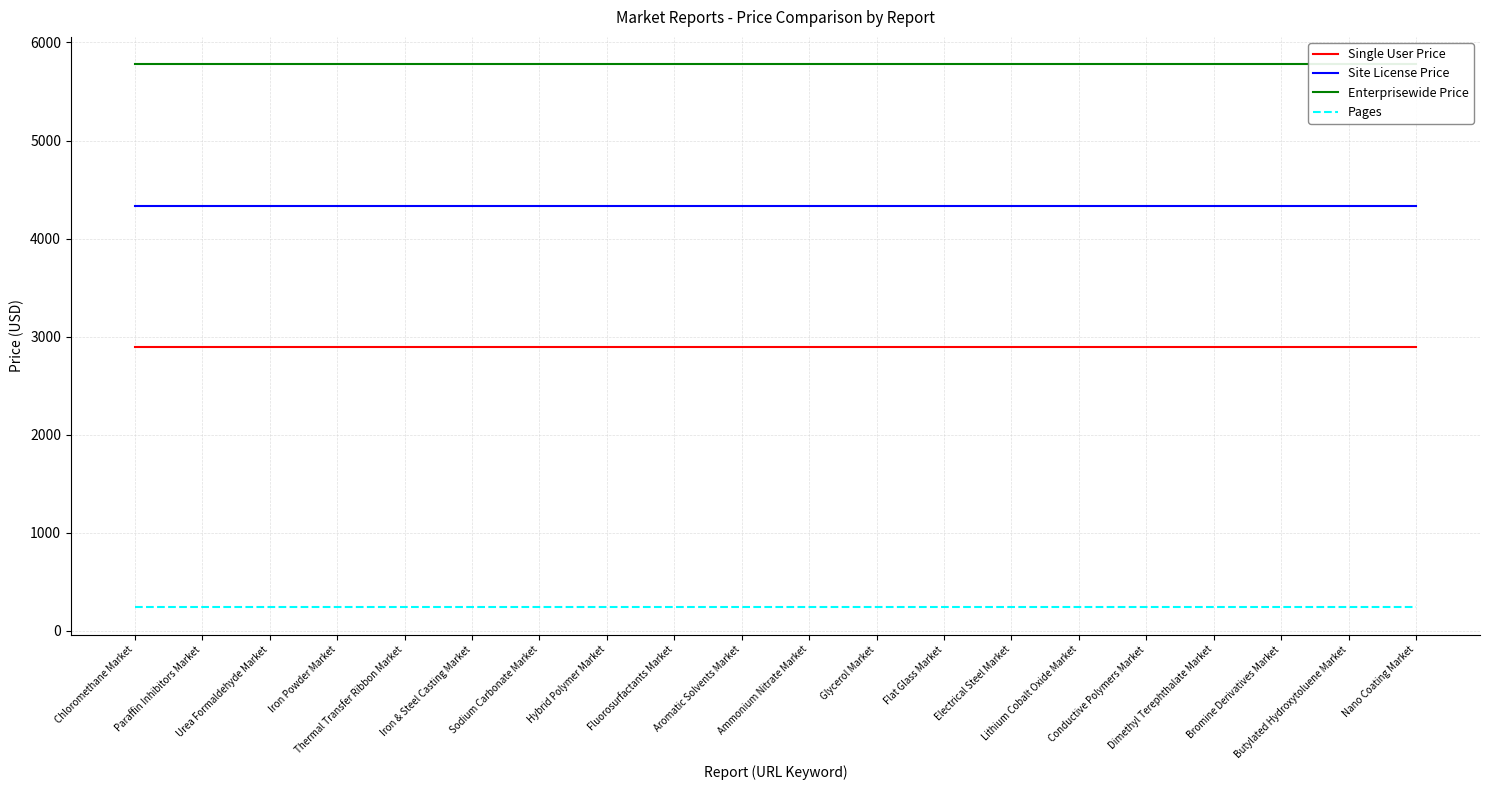

What is the average value of the Pages series?

240